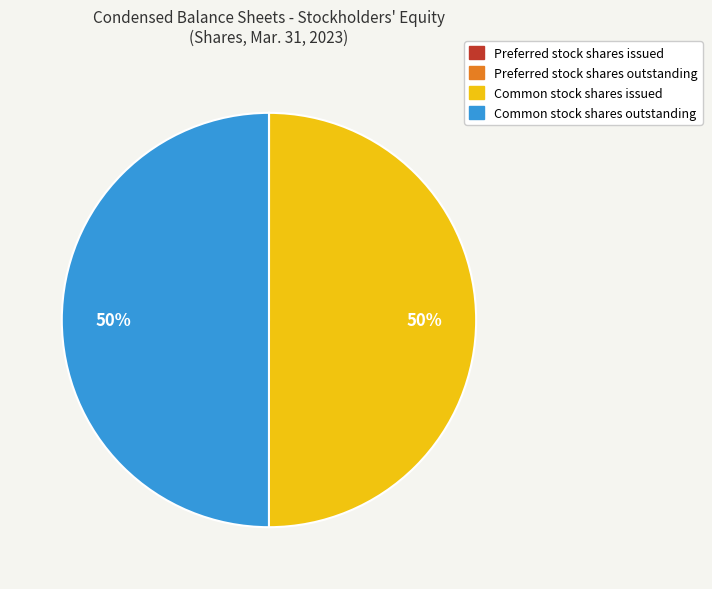

To the nearest percent, what is the average slice percentage?

25%